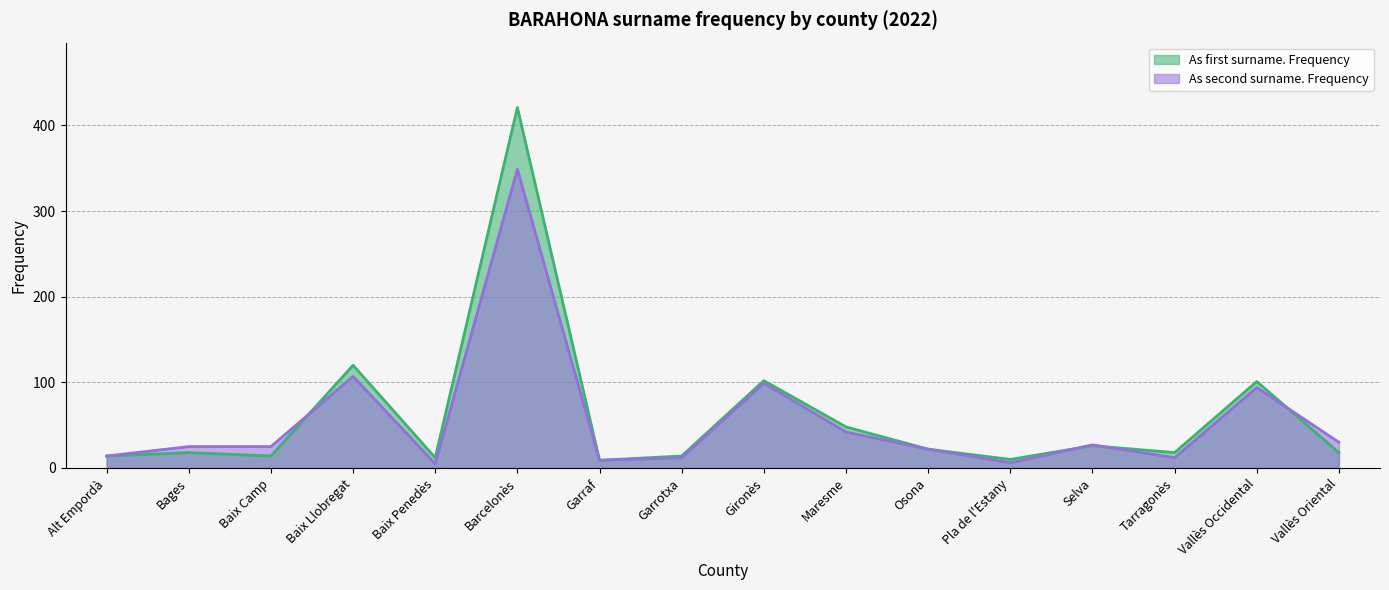

What is the spread (max minus min) of values at Selva?

1